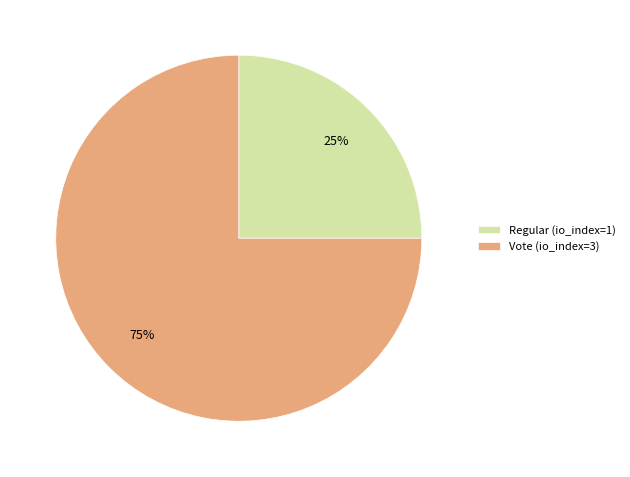

Which has a higher value, Regular (io_index=1) or Vote (io_index=3)?

Vote (io_index=3)